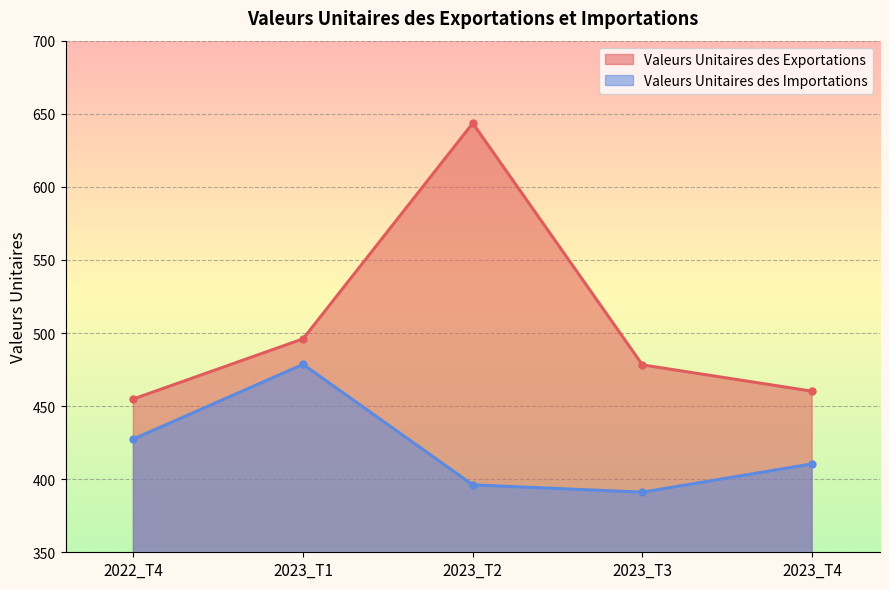

In Valeurs Unitaires des Exportations, how many points are higher than both neighbors (excluding endpoints)?

1